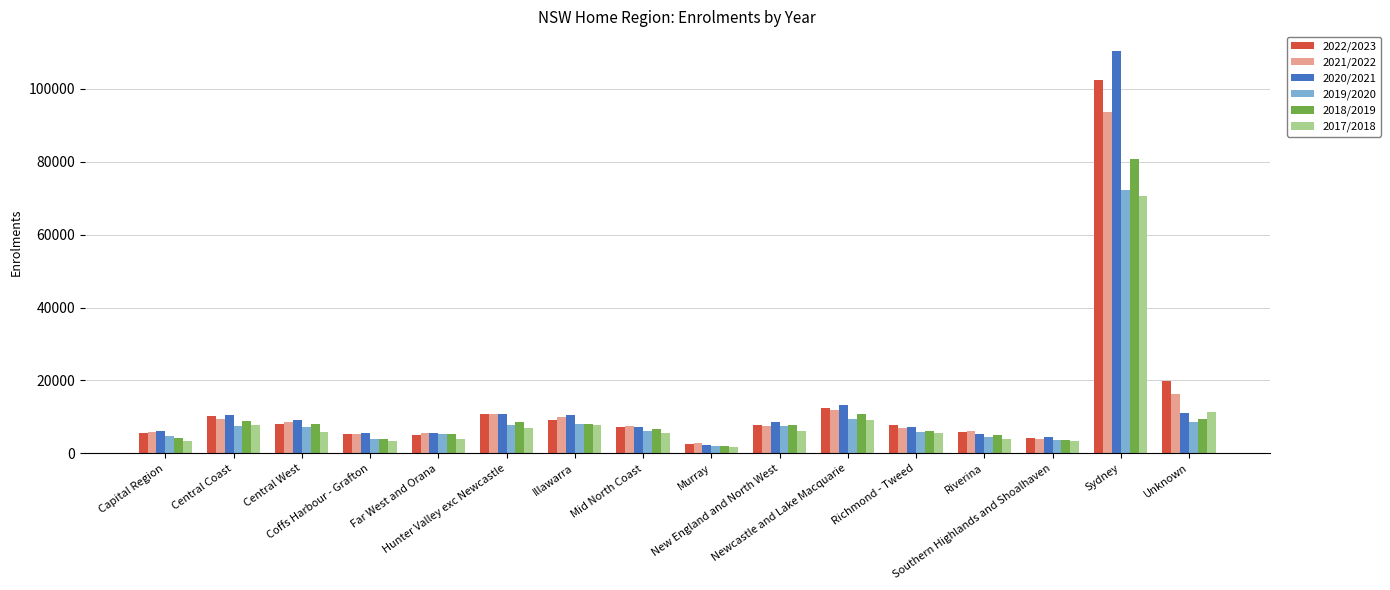

What is the greatest value displayed?

110224